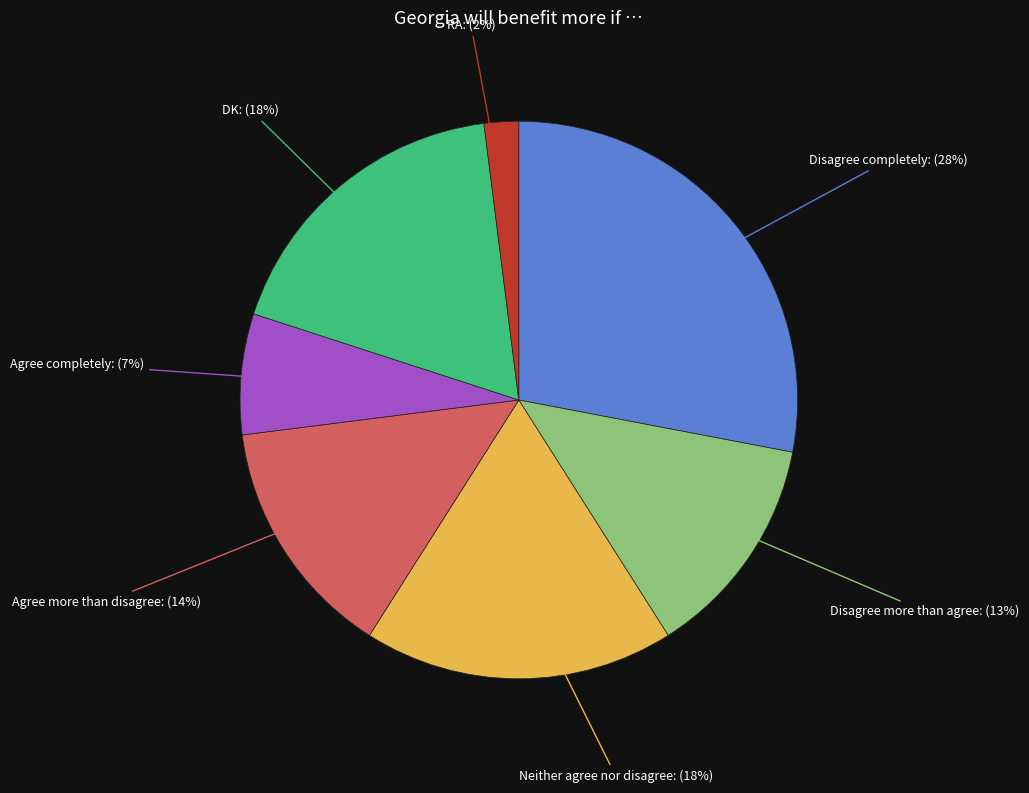

What percentage is the Agree more than disagree slice, to the nearest percent?

14%